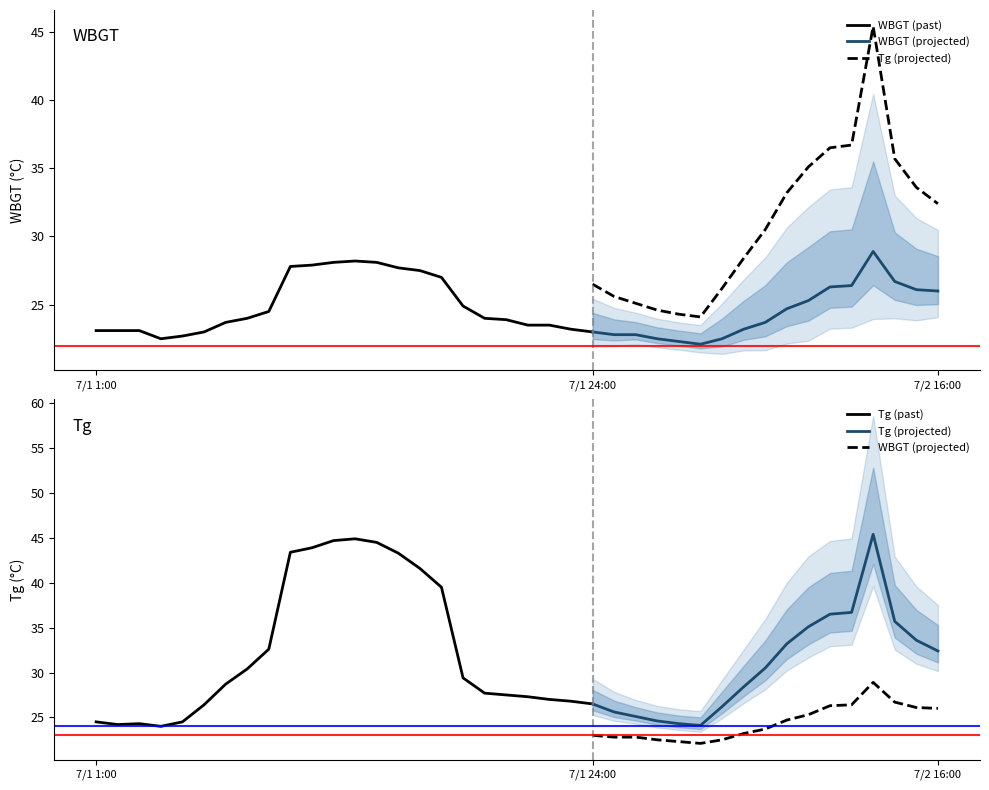

In WBGT, how many points are higher than both neighbors (excluding endpoints)?

2